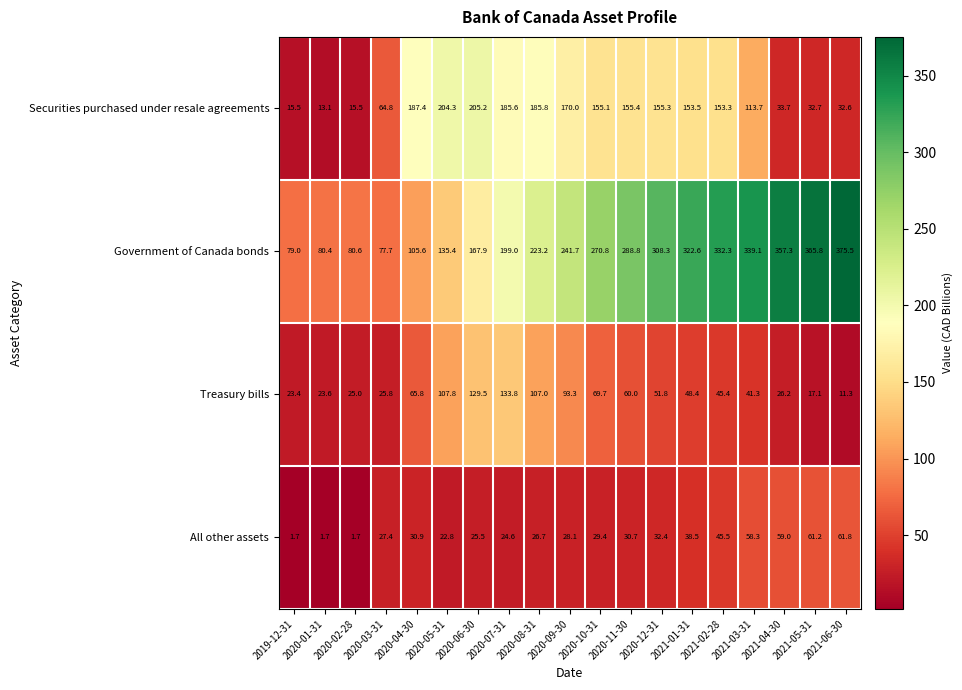

What is the approximate value of Treasury bills at 2020-11-30?

60.0